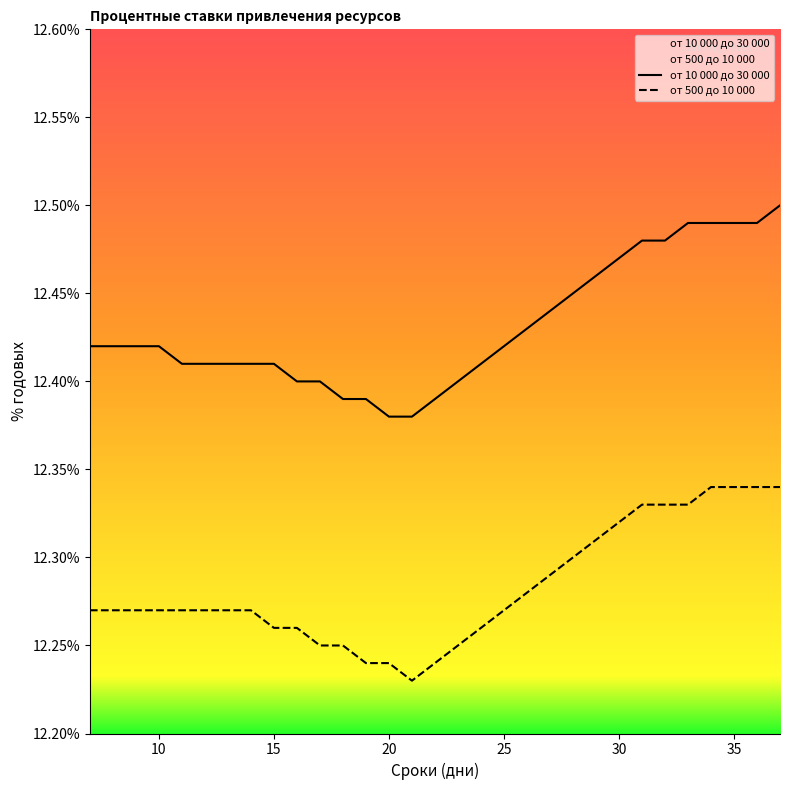

Which series has the widest spread of values?

от 10 000 до 30 000